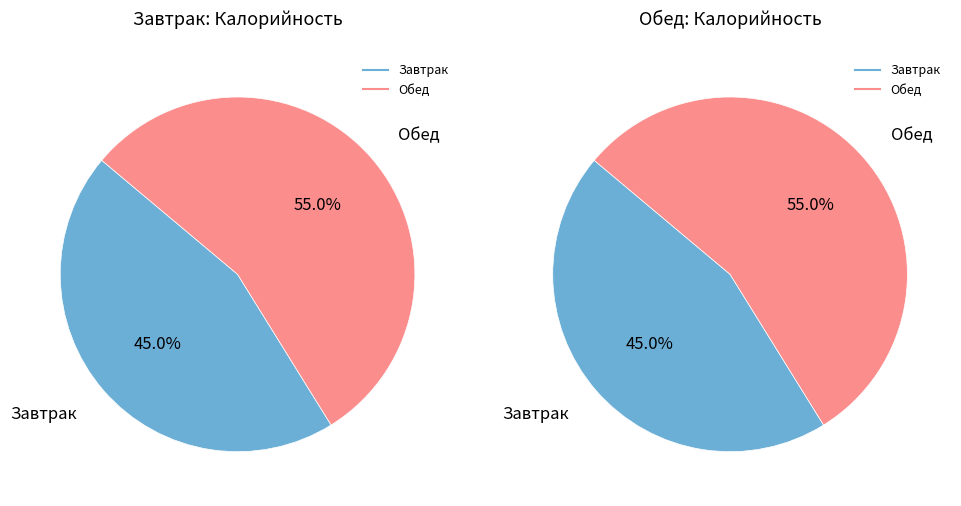

Between Завтрак and Обед, which is larger?

Обед